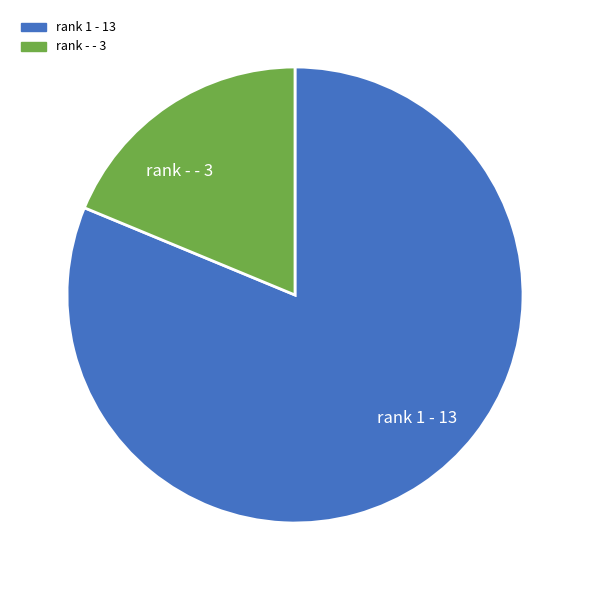

Is there a majority slice in this chart?

Yes